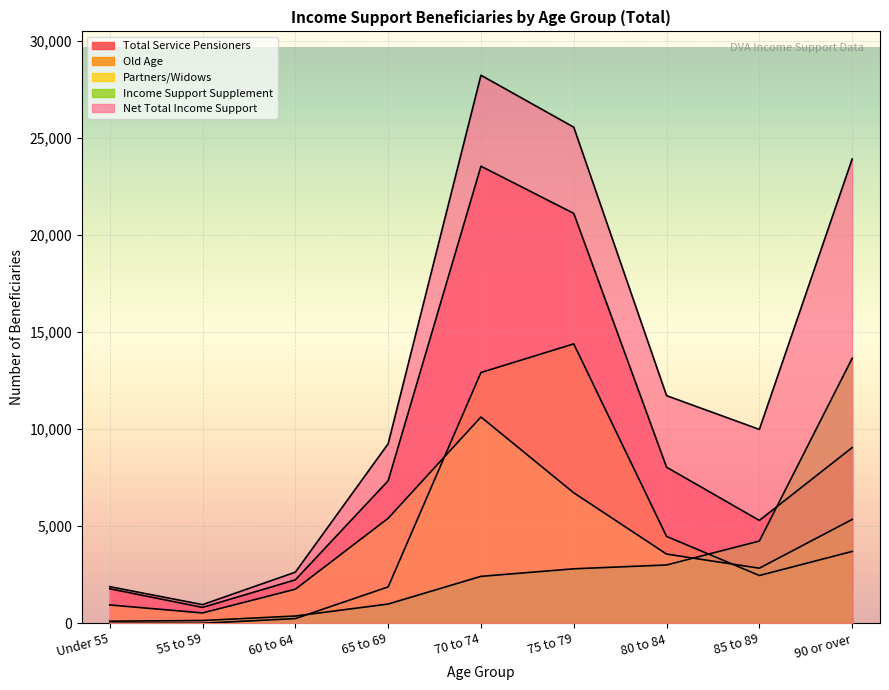

Reading right to left, transcribe all the data shown in this chart.

Total Service Pensioners: 9050	5298	8040	21113	23543	7341	2237	818	1778
Old Age: 3701	2461	4476	14392	12917	1873	242	0	0
Partners/Widows: 5349	2837	3564	6721	10626	5408	1755	533	944
Income Support Supplement: 13649	4236	3004	2806	2418	992	374	143	108
Net Total Income Support: 23914	9986	11725	25554	28229	9248	2632	961	1886